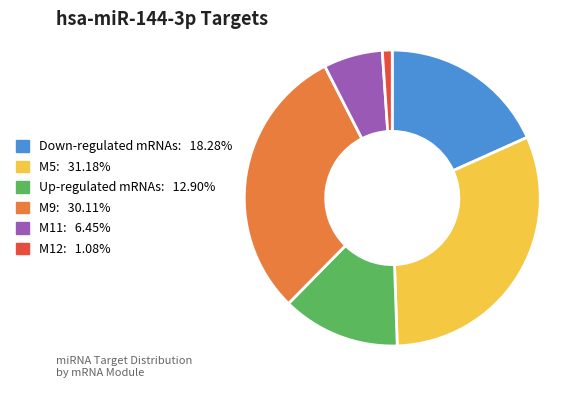

Is Up-regulated mRNAs the majority of the pie?

No